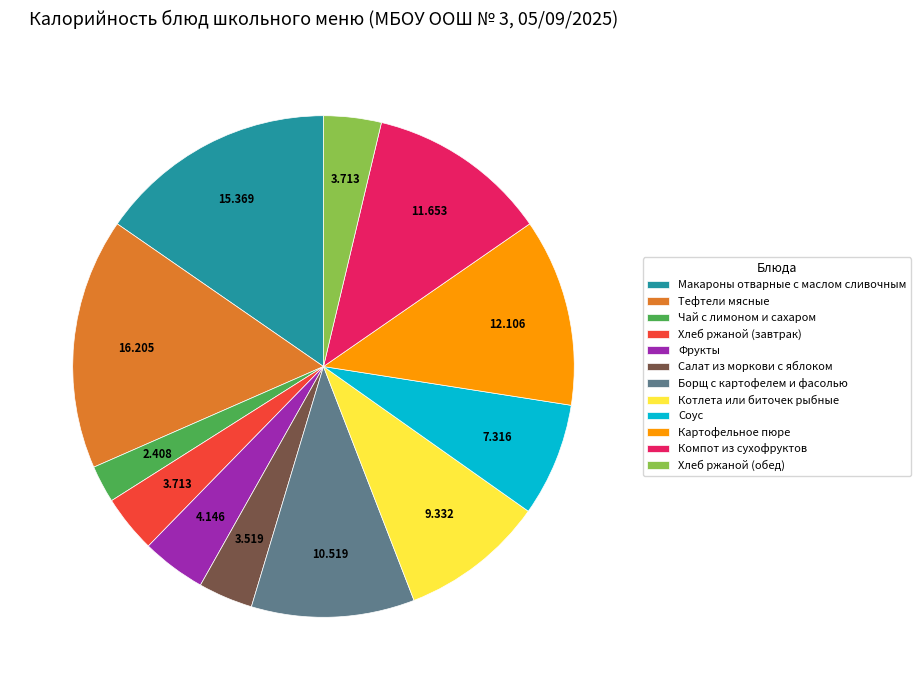

Which slice is the smallest?

Чай с лимоном и сахаром